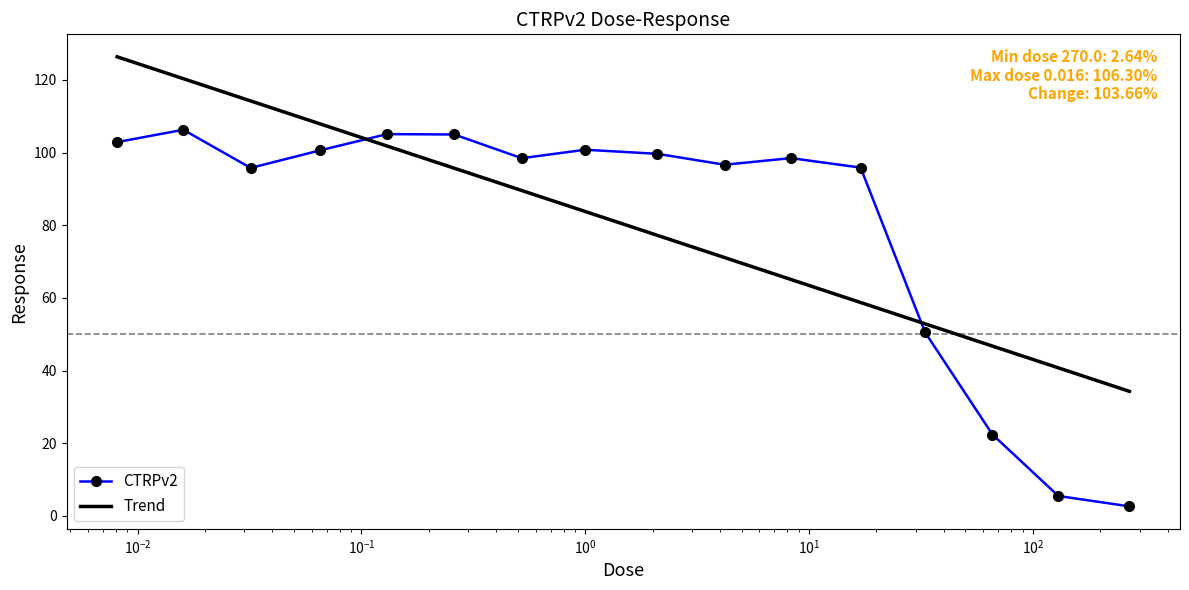

How many values in the Trend series are below 83?

8